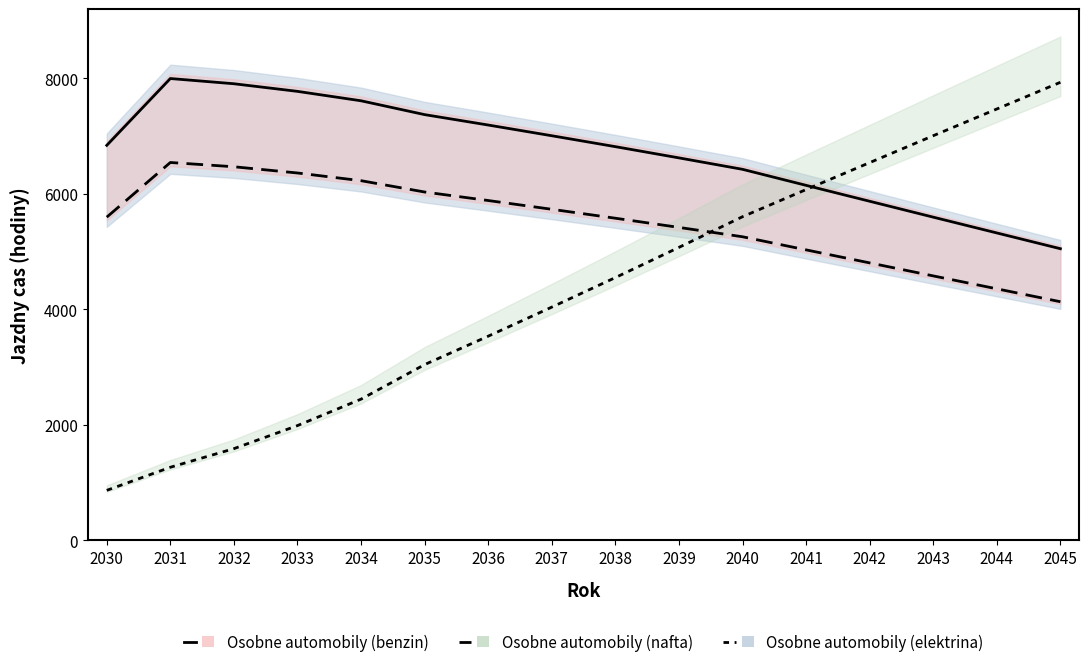

At which label is Osobne automobily (nafta) closest to 5336?

2040